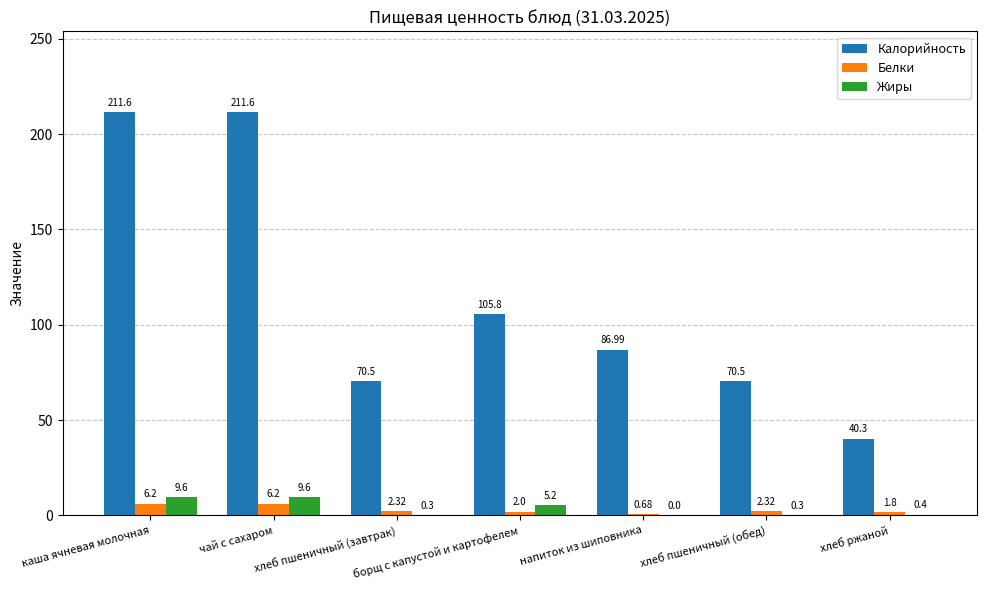

What is the total value across all series at хлеб пшеничный (завтрак)?

73.1